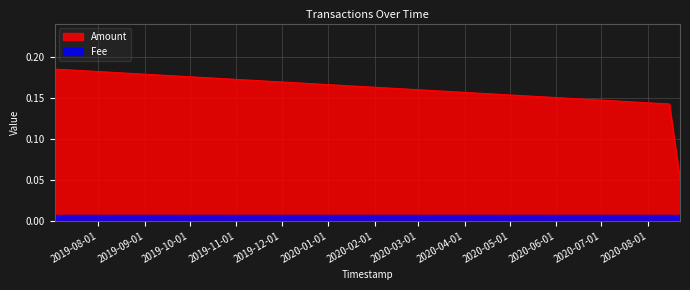

Which series has the largest total across all categories?

Amount